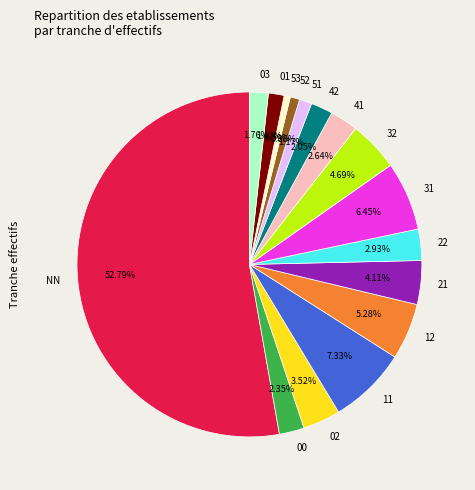

Count the number of slices in the pie.

16